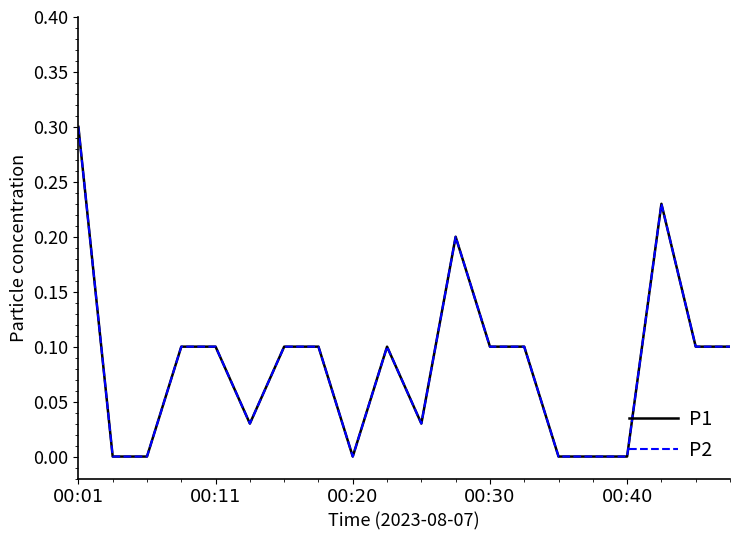

Does the chart display data point markers on the line(s)?

No